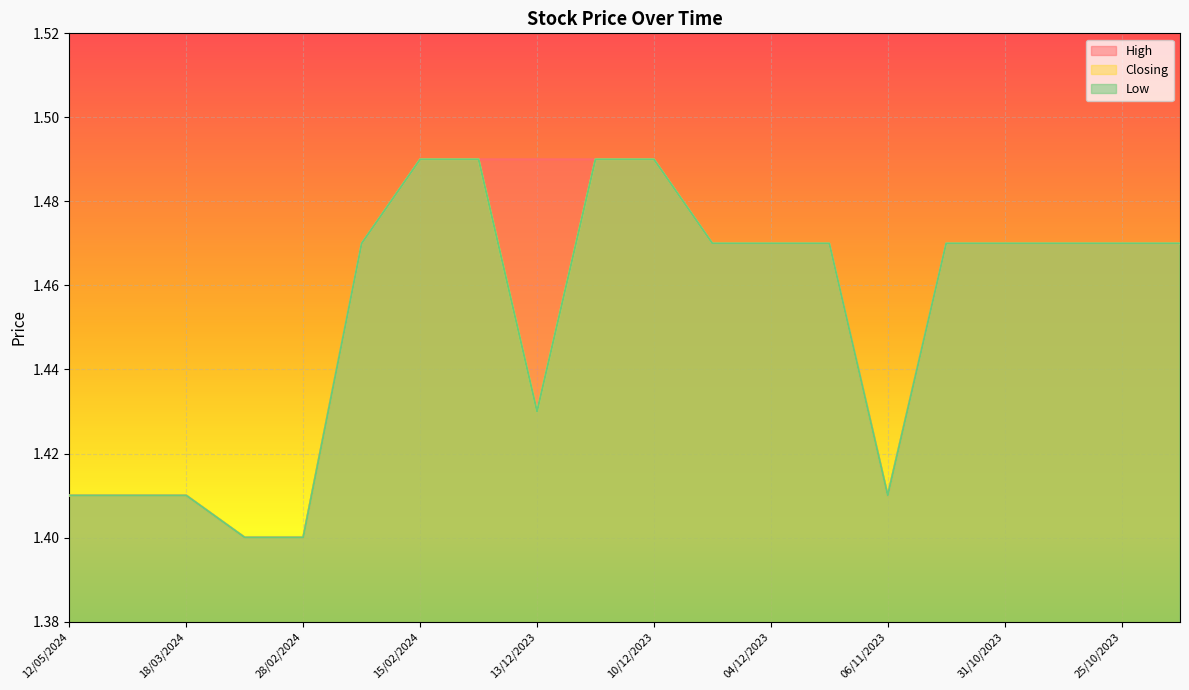

True or false: Closing and High intersect in this chart.

False